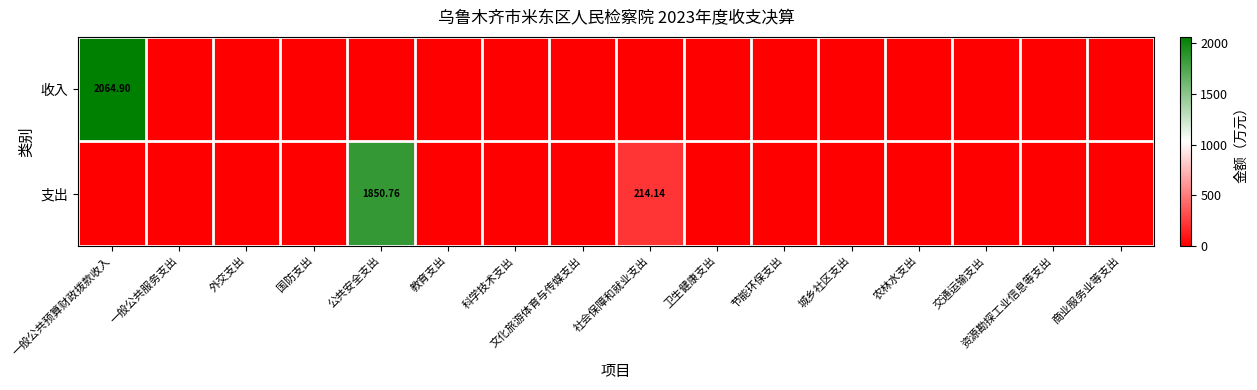

Where is 收入 nearest to the value 1032?

一般公共服务支出